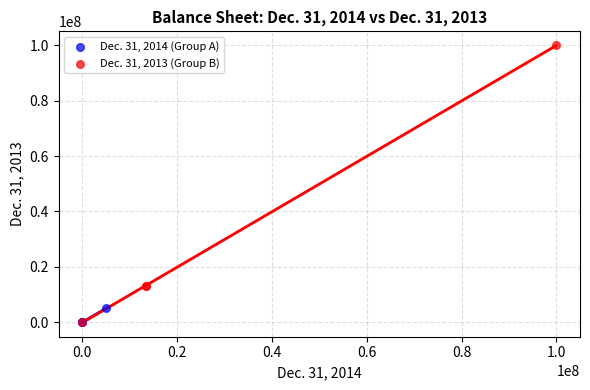

What are all the series names shown in the legend?

Dec. 31, 2014 (Group A), Dec. 31, 2013 (Group B)